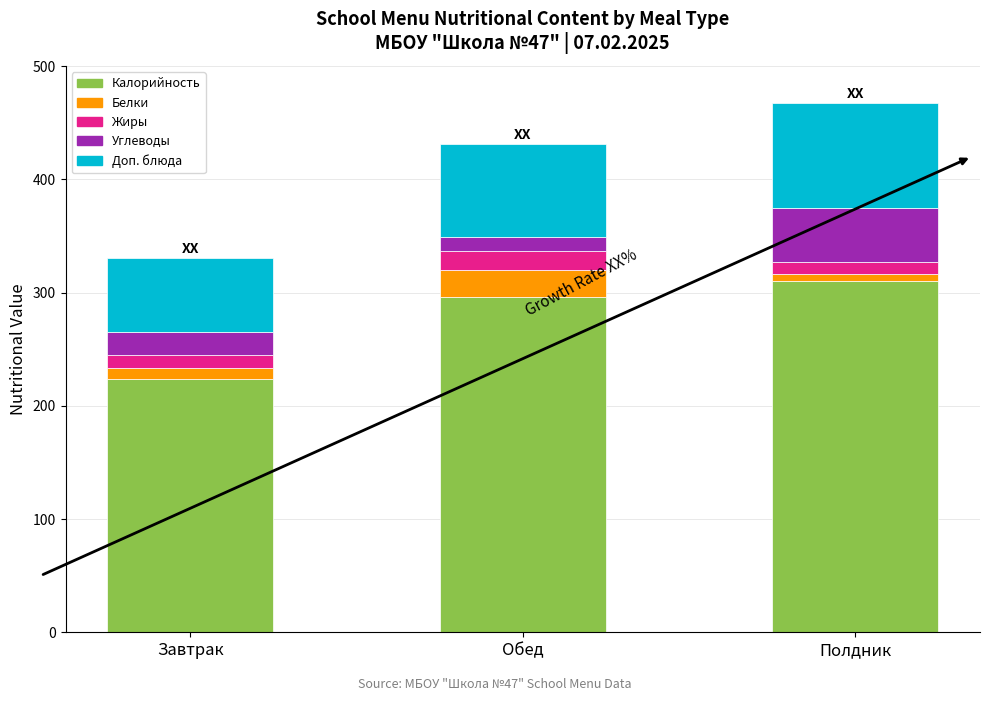

Count the number of data series in this chart.

5